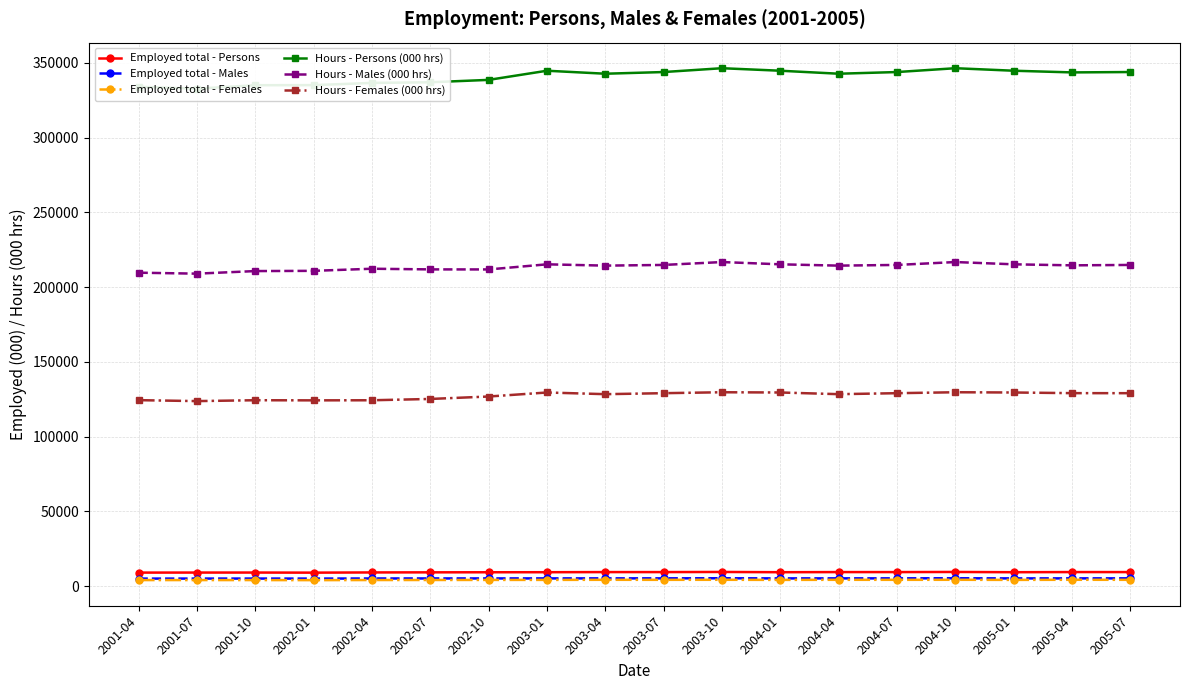

True or false: Hours - Males (000 hrs) and Employed total - Persons cross at least once.

False